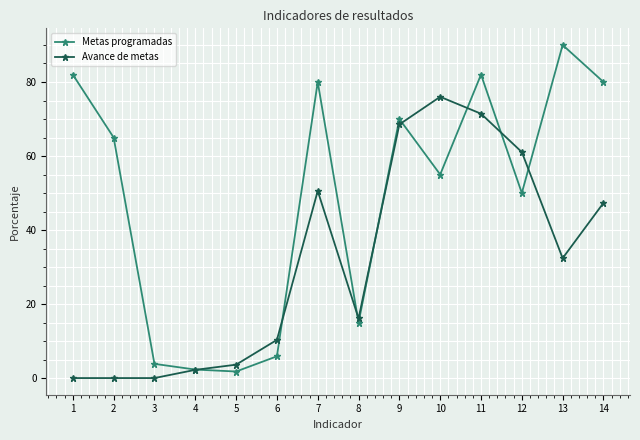

True or false: Metas programadas has more than 0 points higher than both neighbors.

True